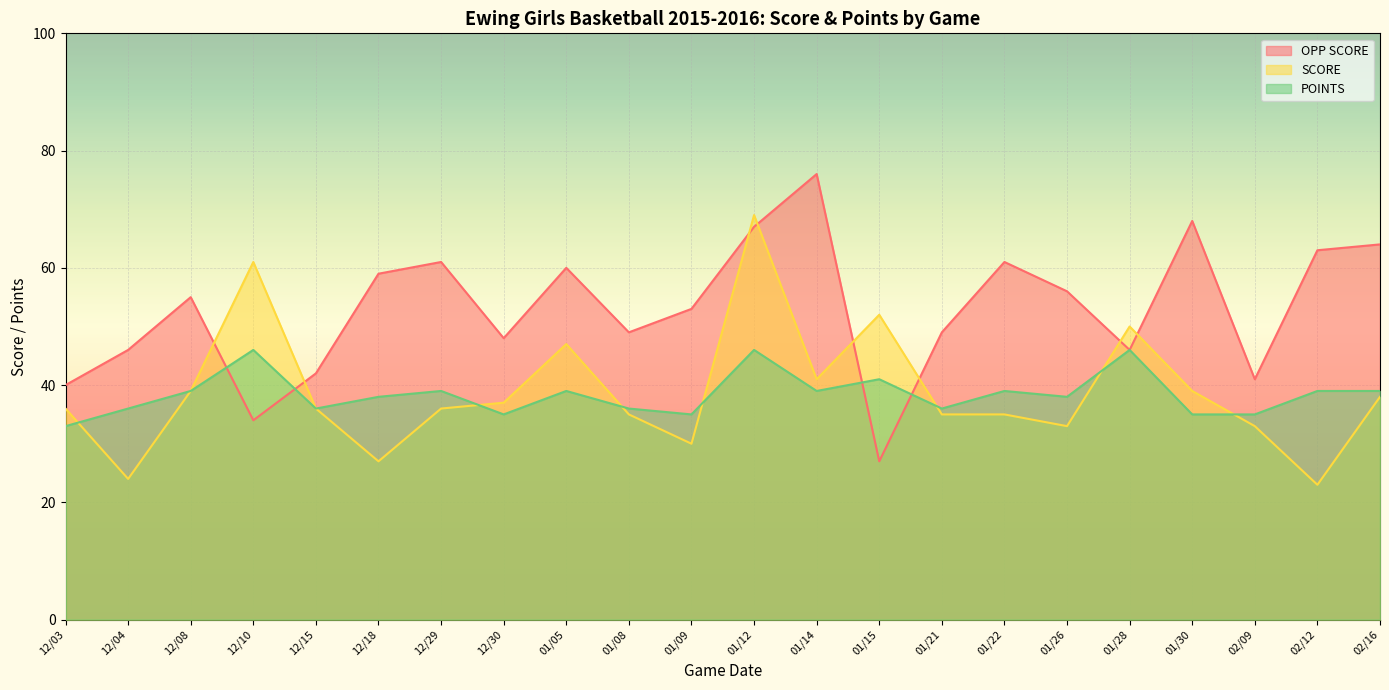

What is the difference between the maximum and minimum values in the SCORE series?

46